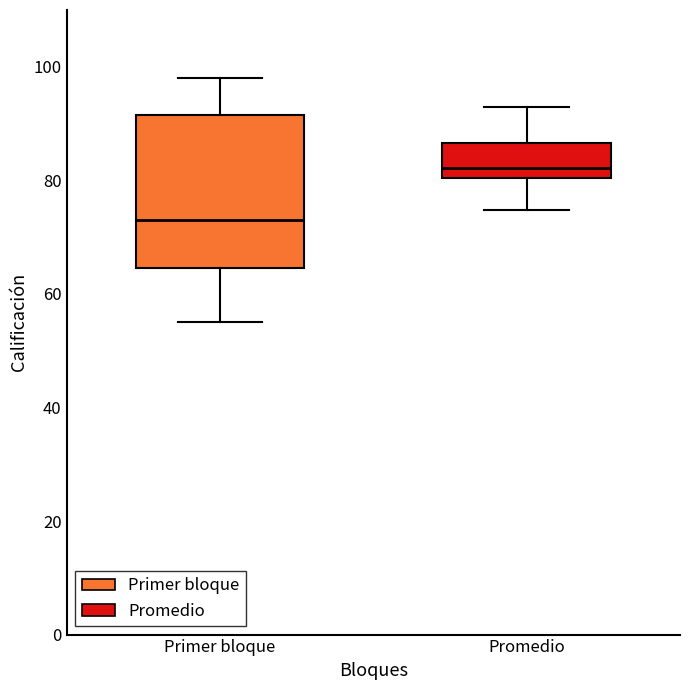

Where does the upper whisker of the box for Promedio end on the y-axis? The values are not printed on the chart, so give them approximately, as read against the axis.

94